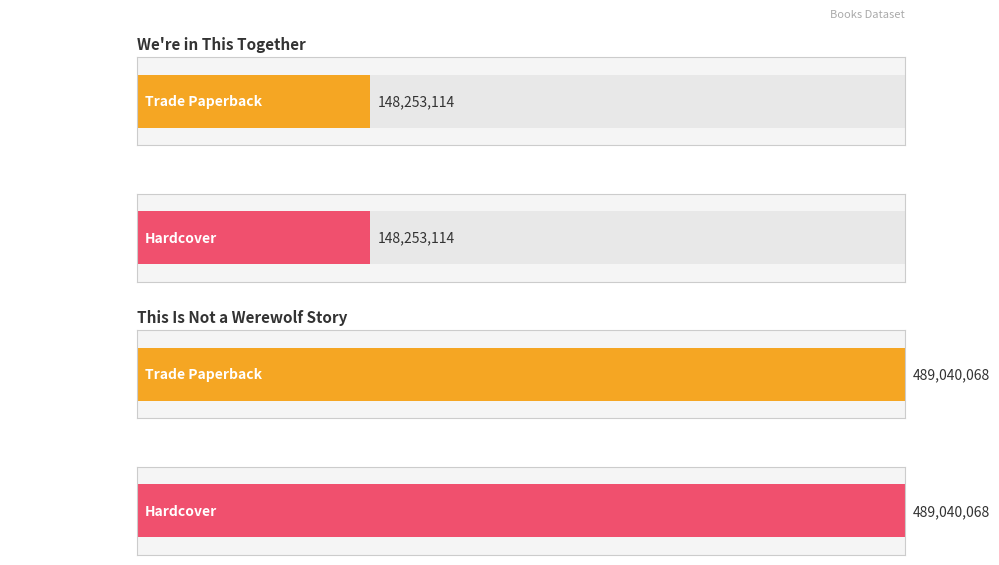

Rank the series by their average value, from highest to lowest.

This Is Not a Werewolf Story (489040068), We're in This Together (148253114)